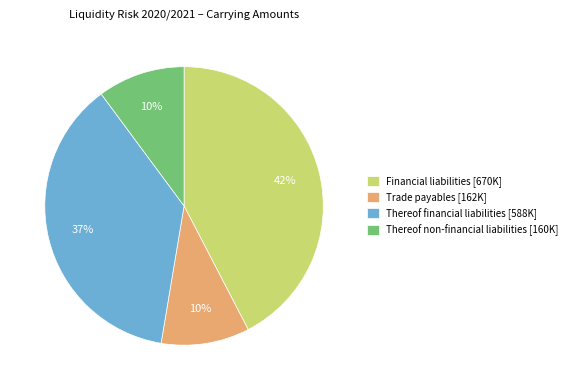

Does Trade payables account for over 50% of the chart?

No